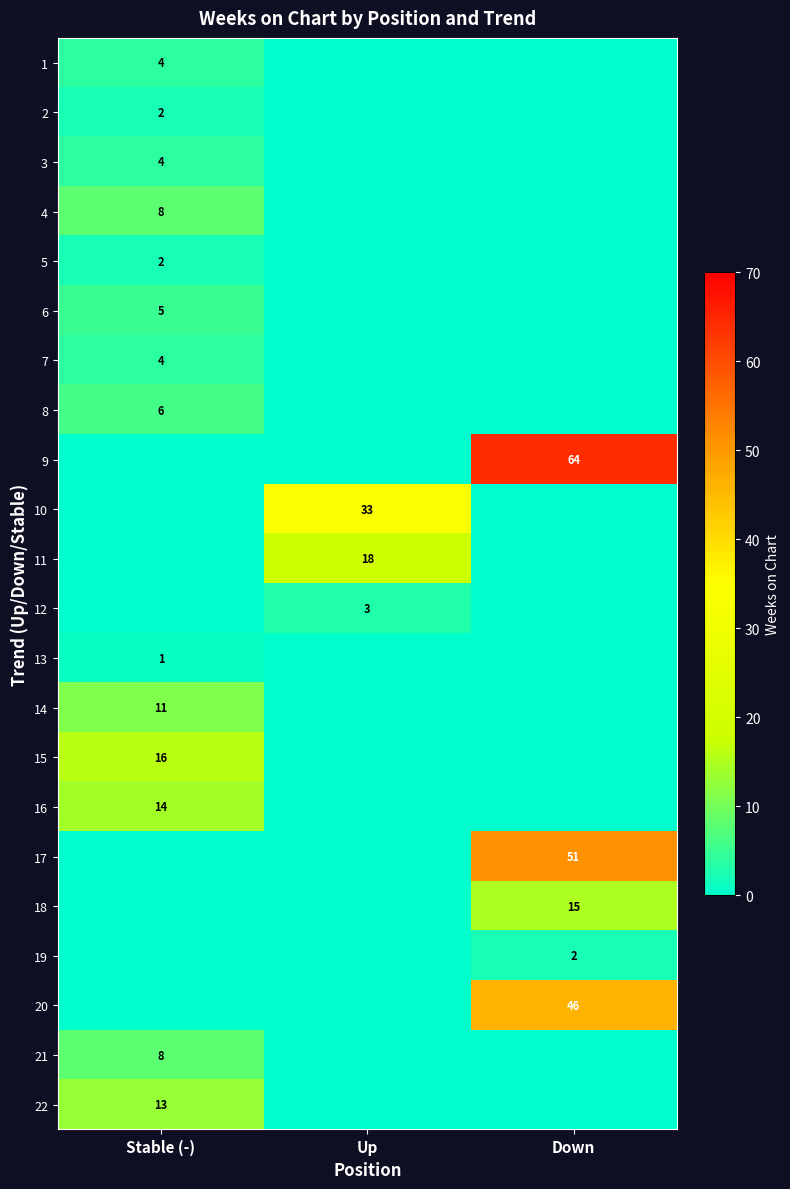

At how many categories does at least one series exceed 11?

3